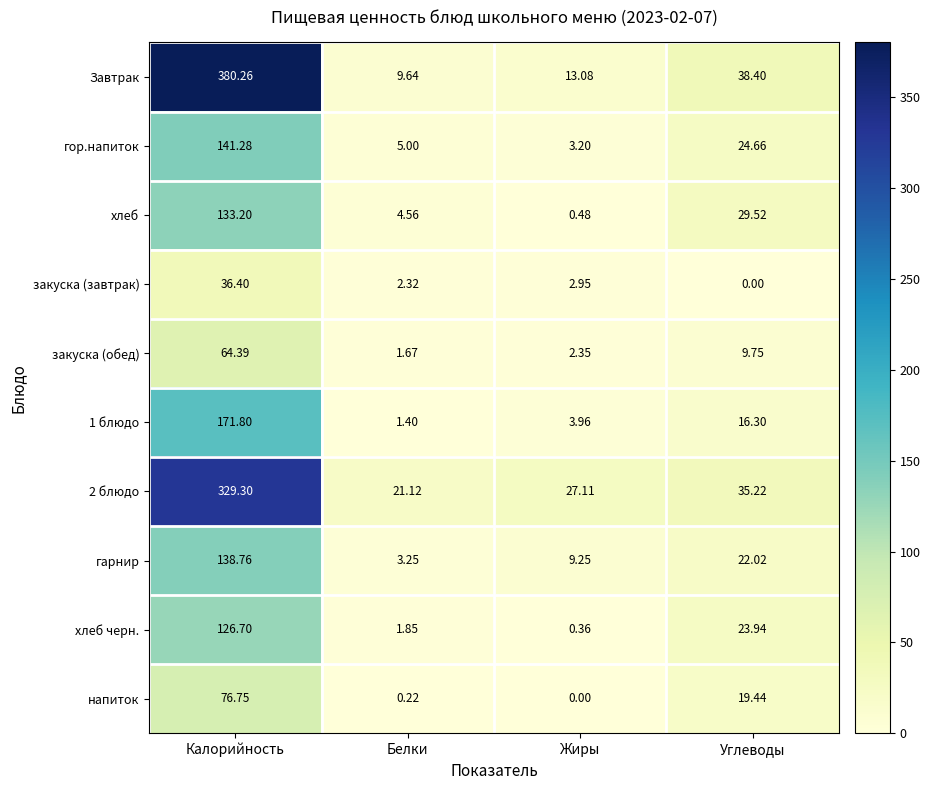

Which series has the largest range (max minus min)?

Завтрак